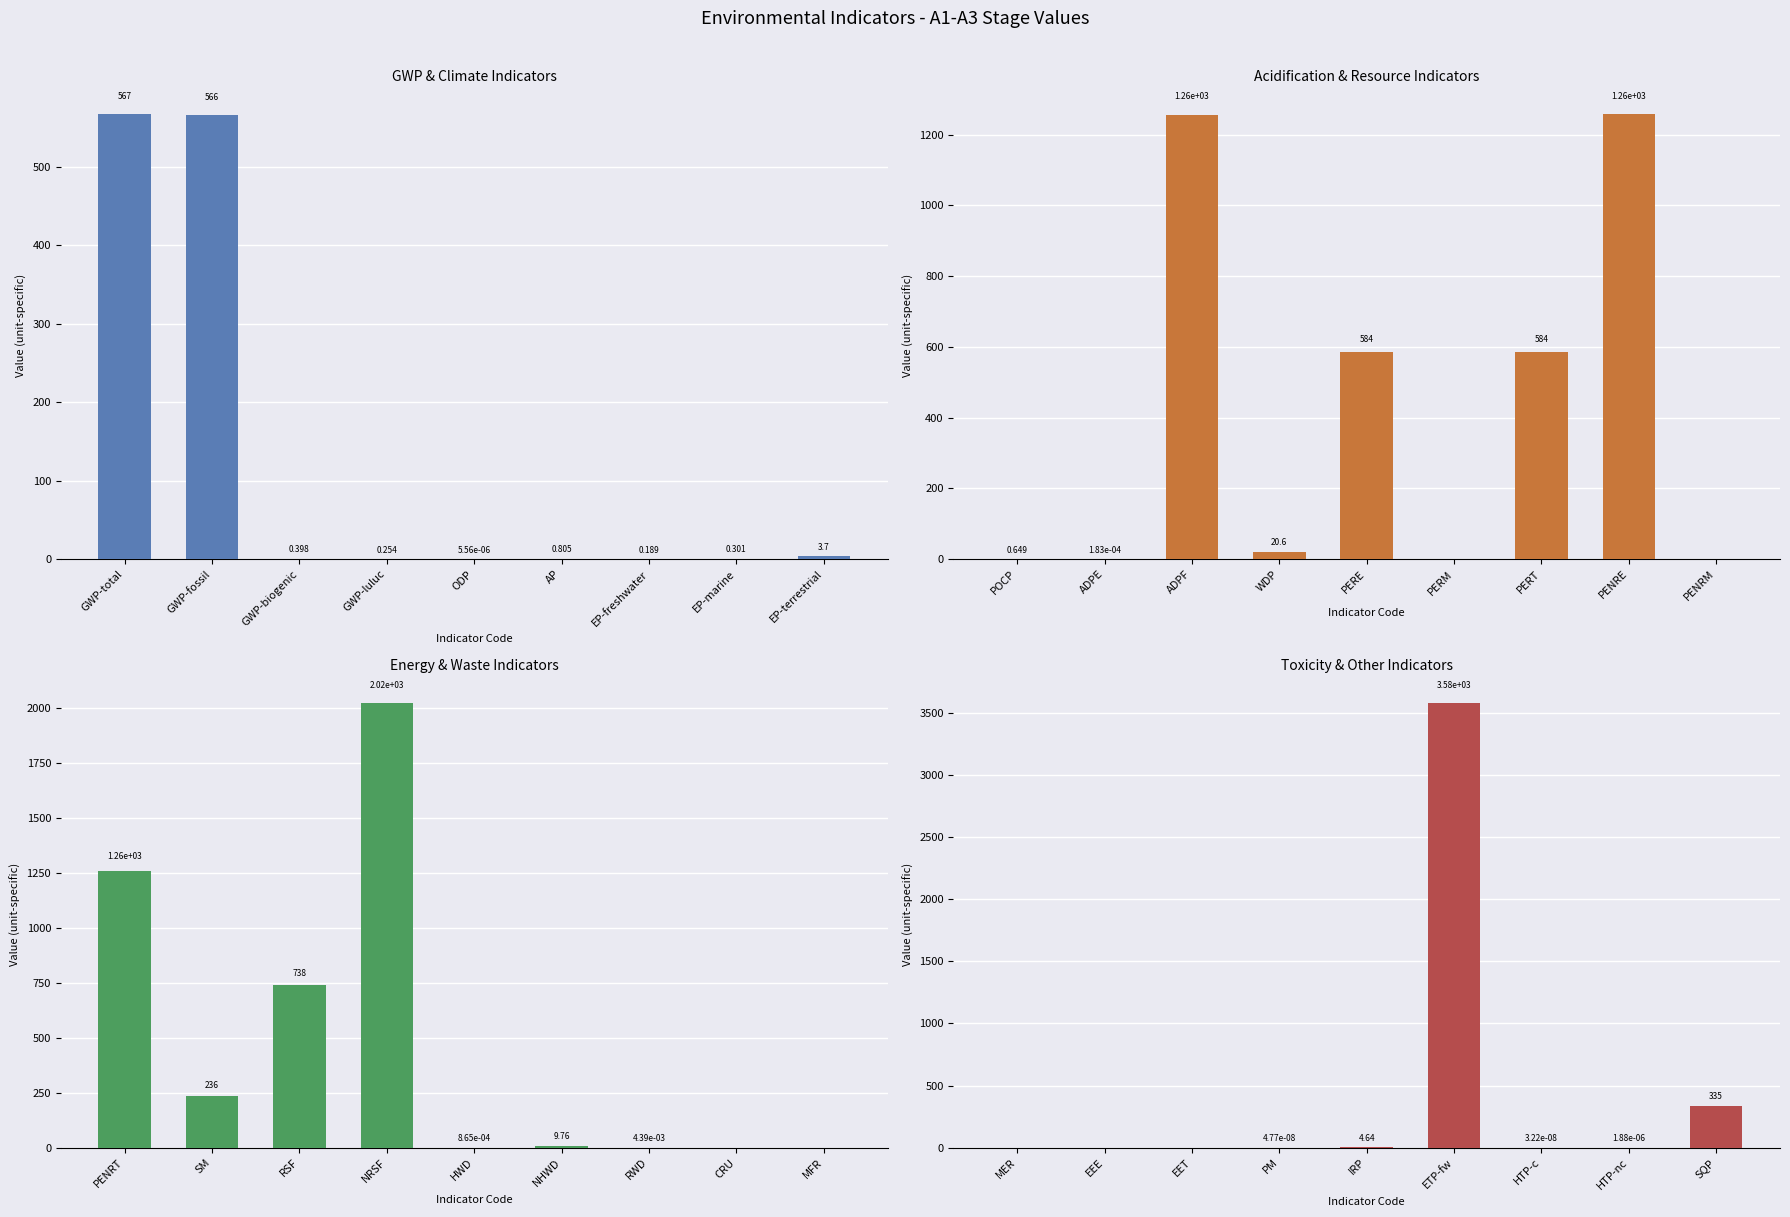

How many data points in Energy & Waste Indicators are less than 9?

4